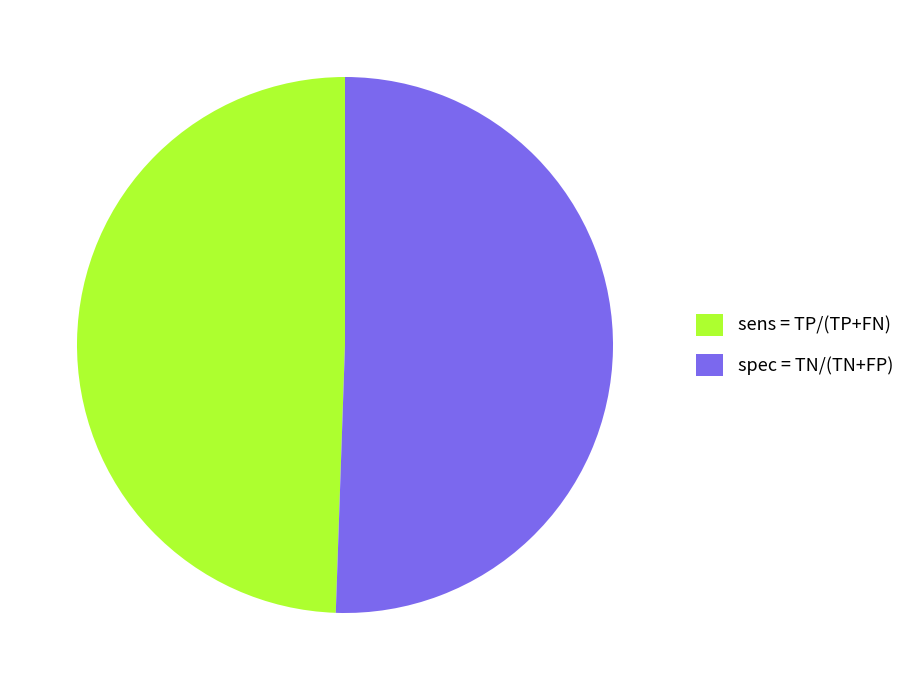

Is there any slice that represents more than half of the pie?

Yes